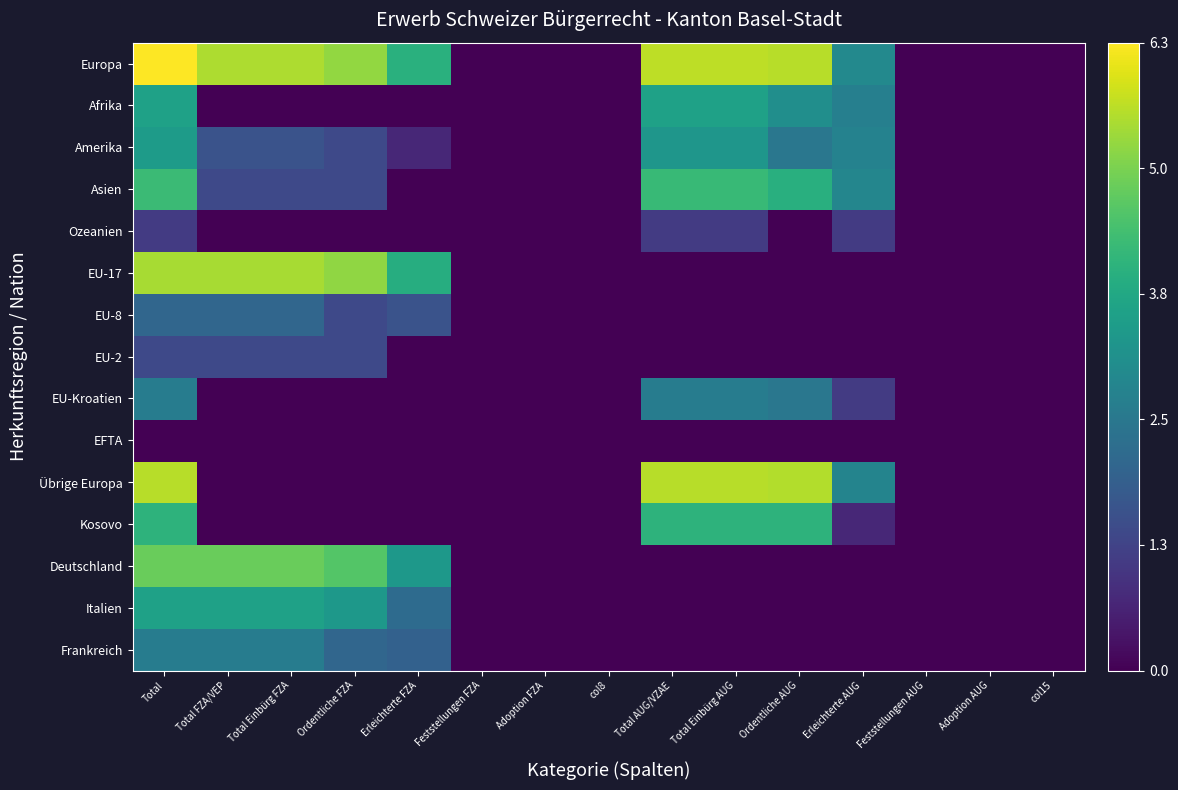

Which series has the largest total across all categories?

Europa